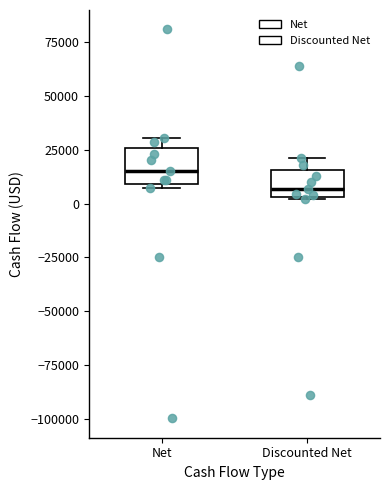

Which box's median line is the lowest?

Discounted Net